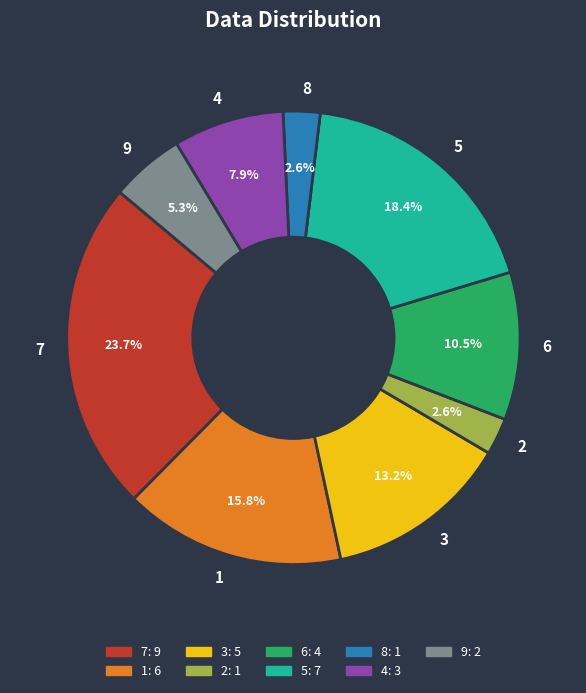

How many segments does this pie chart have?

9